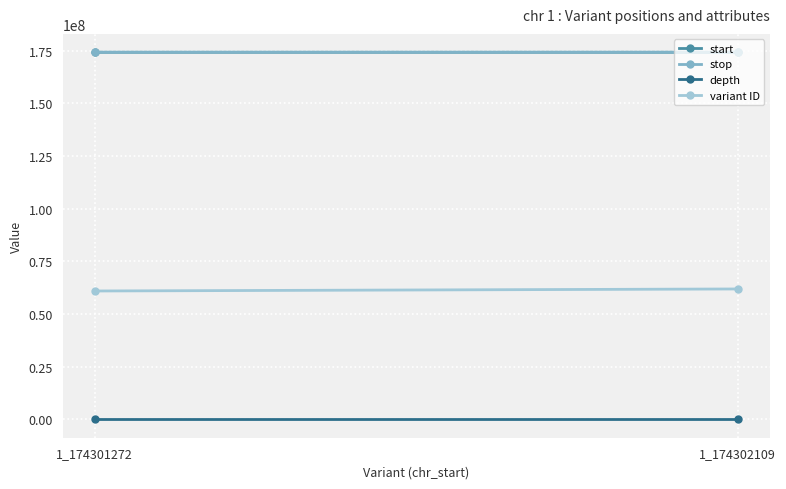

The stop series shows 307013730 at 1_174302109. True or false?

False